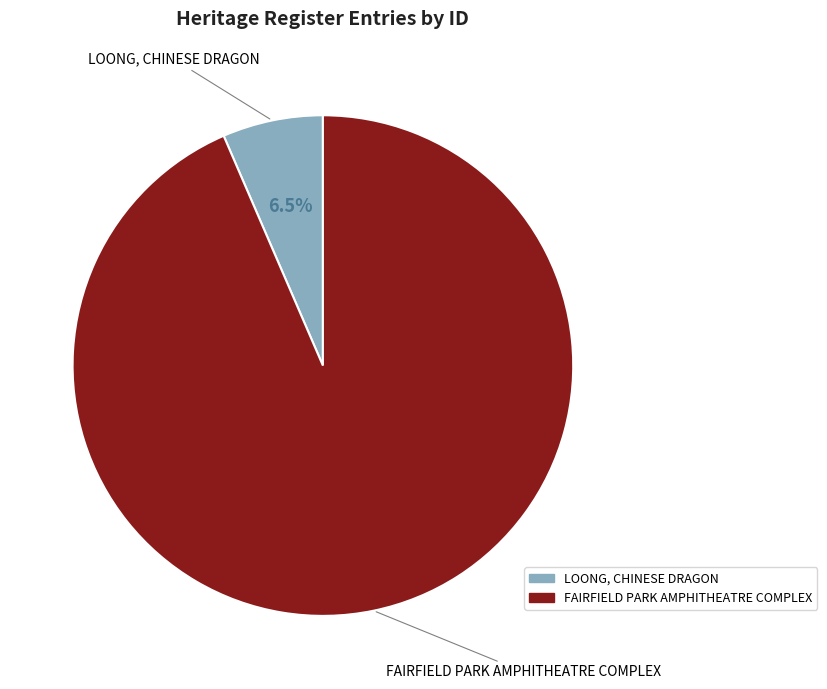

What portion of the pie excludes LOONG, CHINESE DRAGON?

93.5%